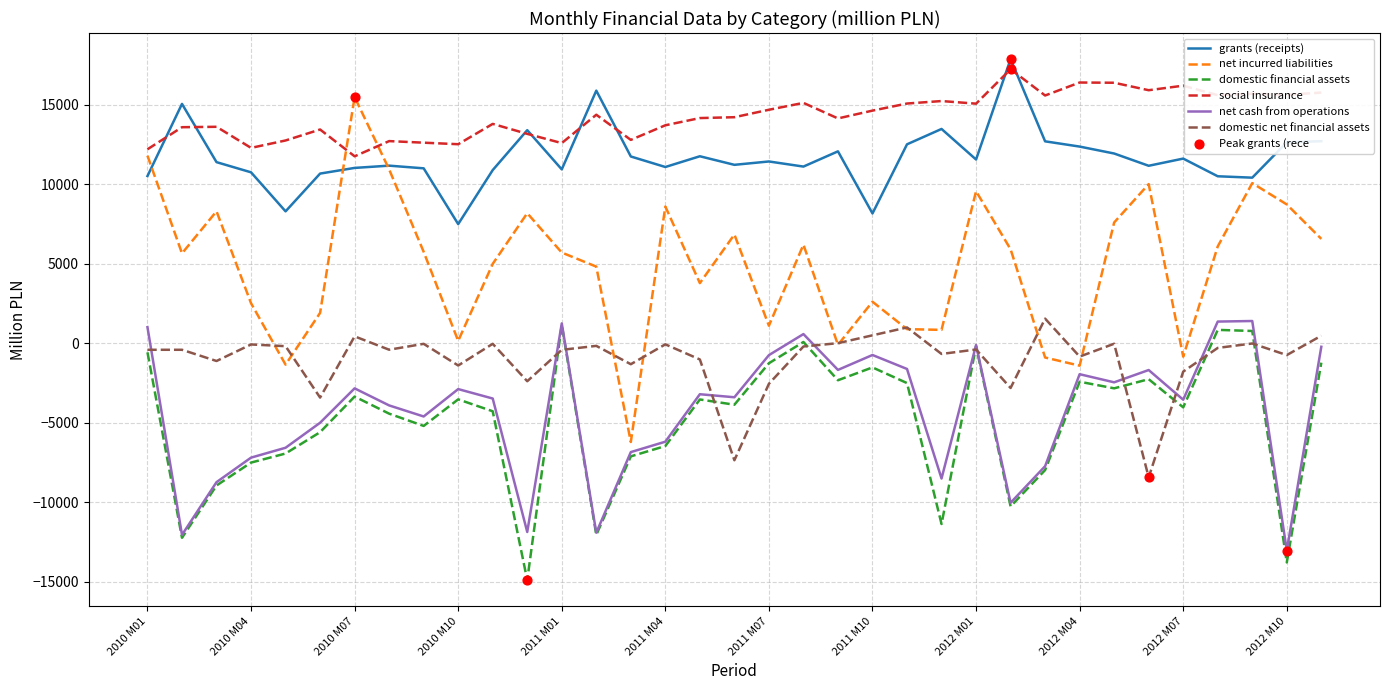

True or false: domestic financial assets and social insurance intersect in this chart.

False